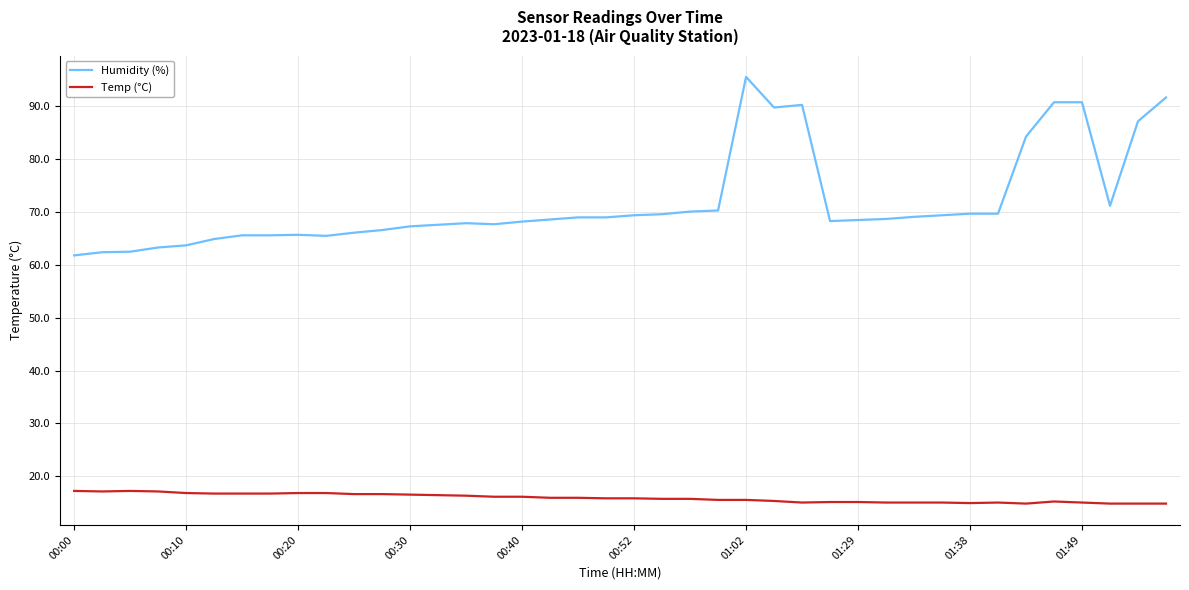

Rank the series by their average value, from lowest to highest.

Temp (°C), Humidity (%)